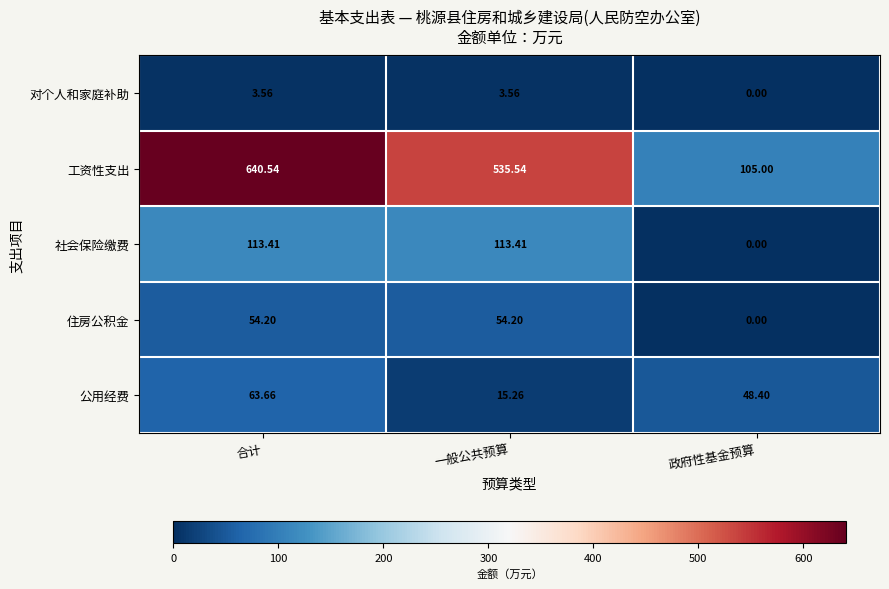

Count the number of categories in the chart.

3